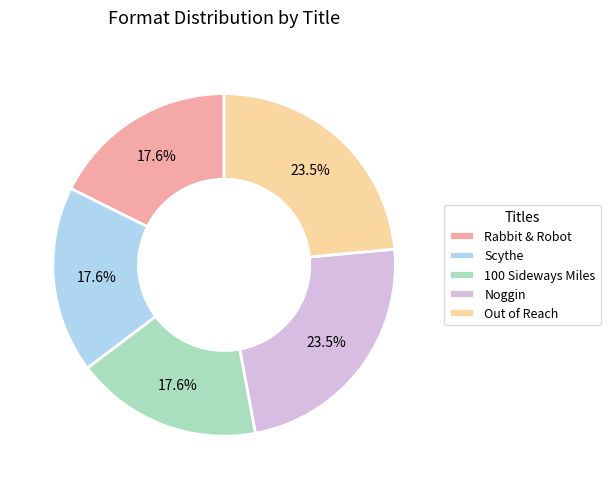

Is it true that Scythe is 18% of the pie?

True